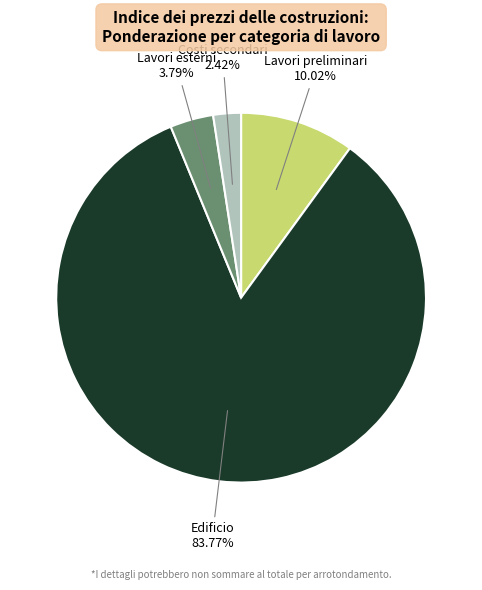

Do Lavori esterni and Costi secondari together represent more than half of the pie?

No